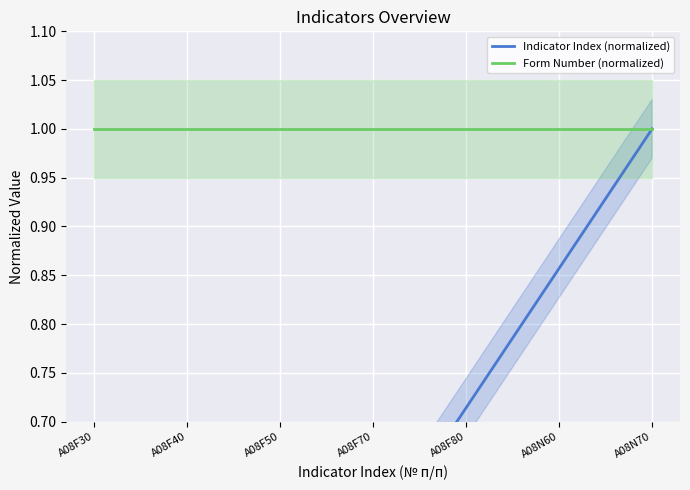

Where is Indicator Index (normalized) nearest to the value 0?

A08F30